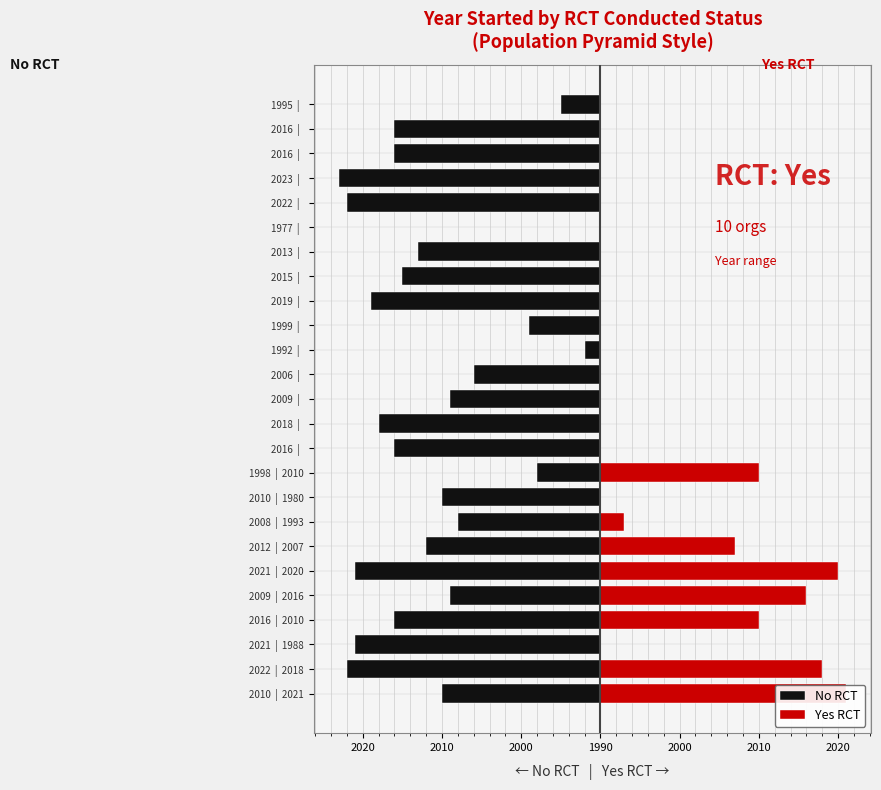

Count the number of data series in this chart.

2